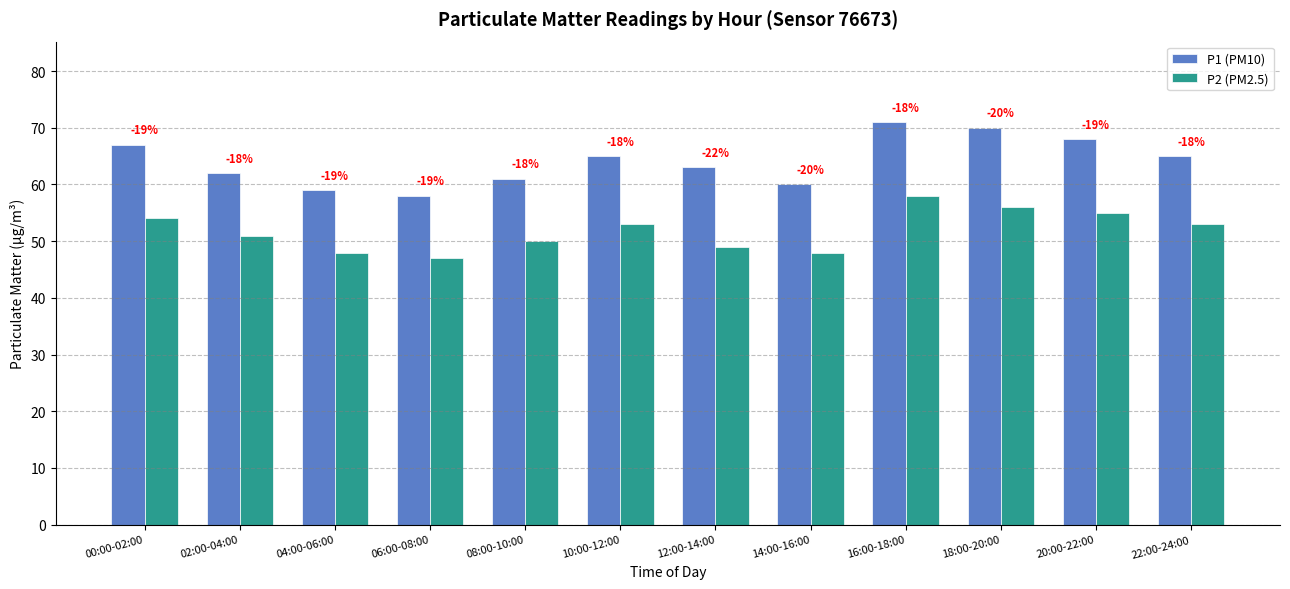

How many bars are there in each group?

2